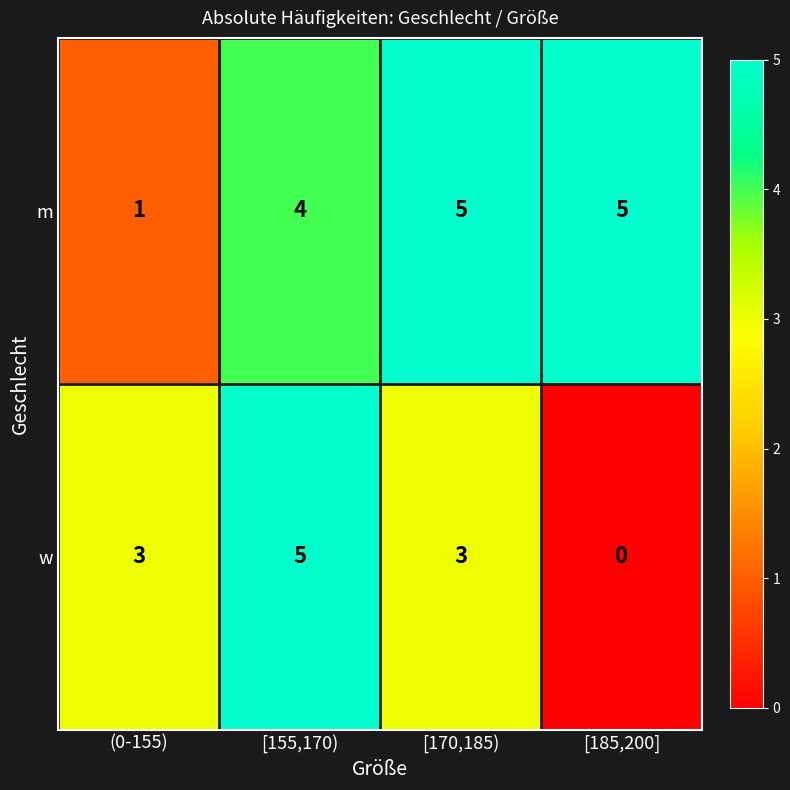

At which category is the sum across all series the highest?

[155,170)